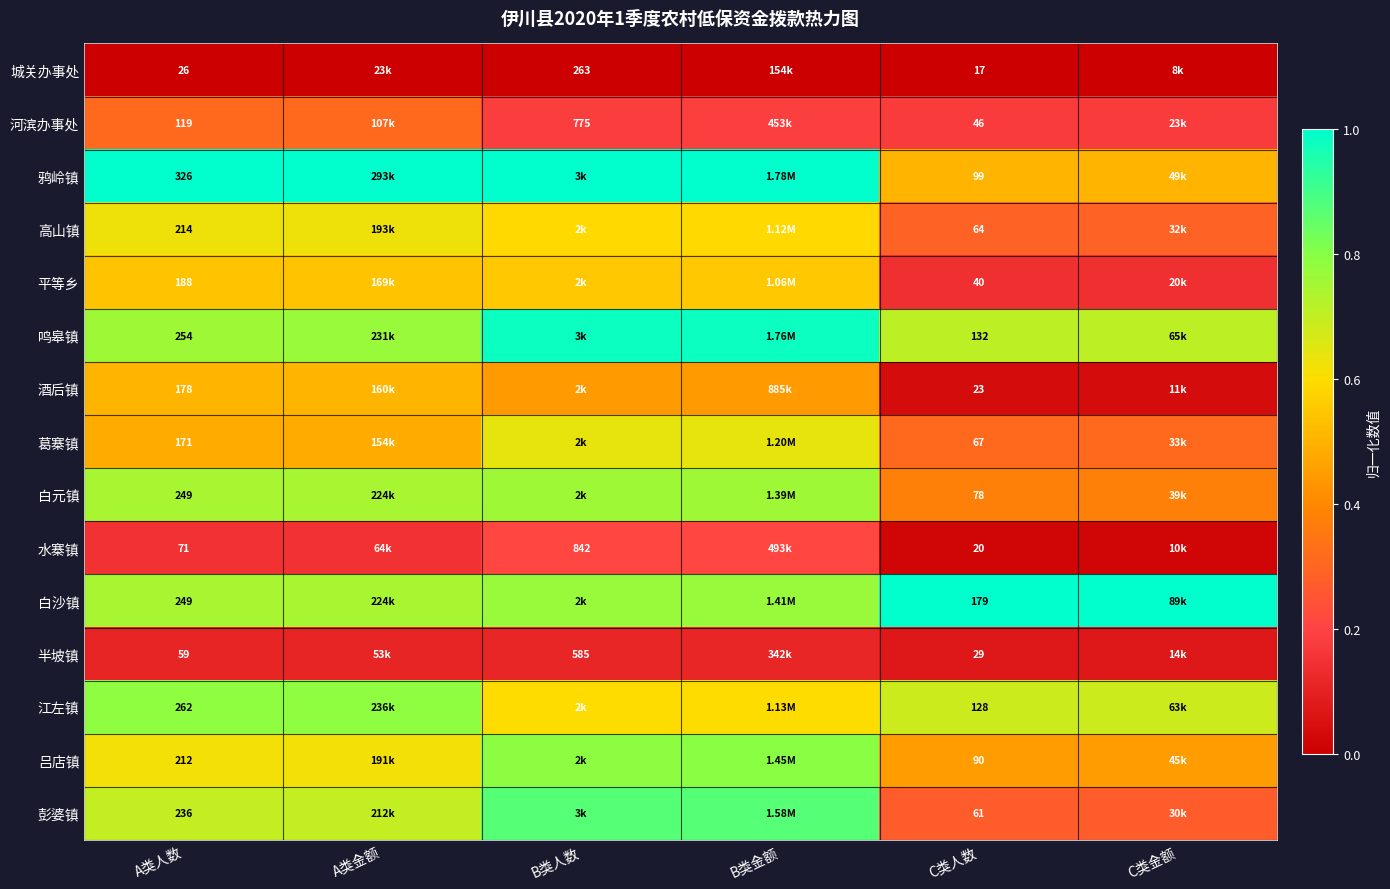

What is the difference between the highest and lowest values at C类金额?

1.0